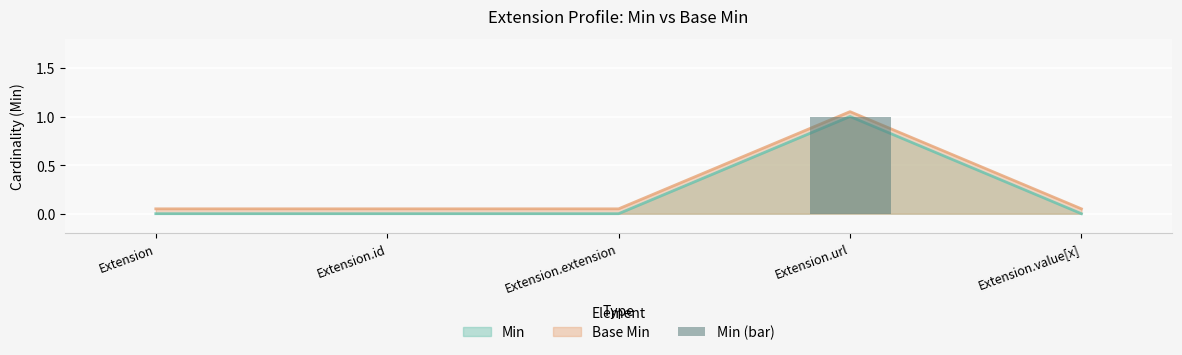

Reading left to right, list all the values displayed in this chart.

Extension=0	Extension.id=0	Extension.extension=0	Extension.url=1	Extension.value[x]=0